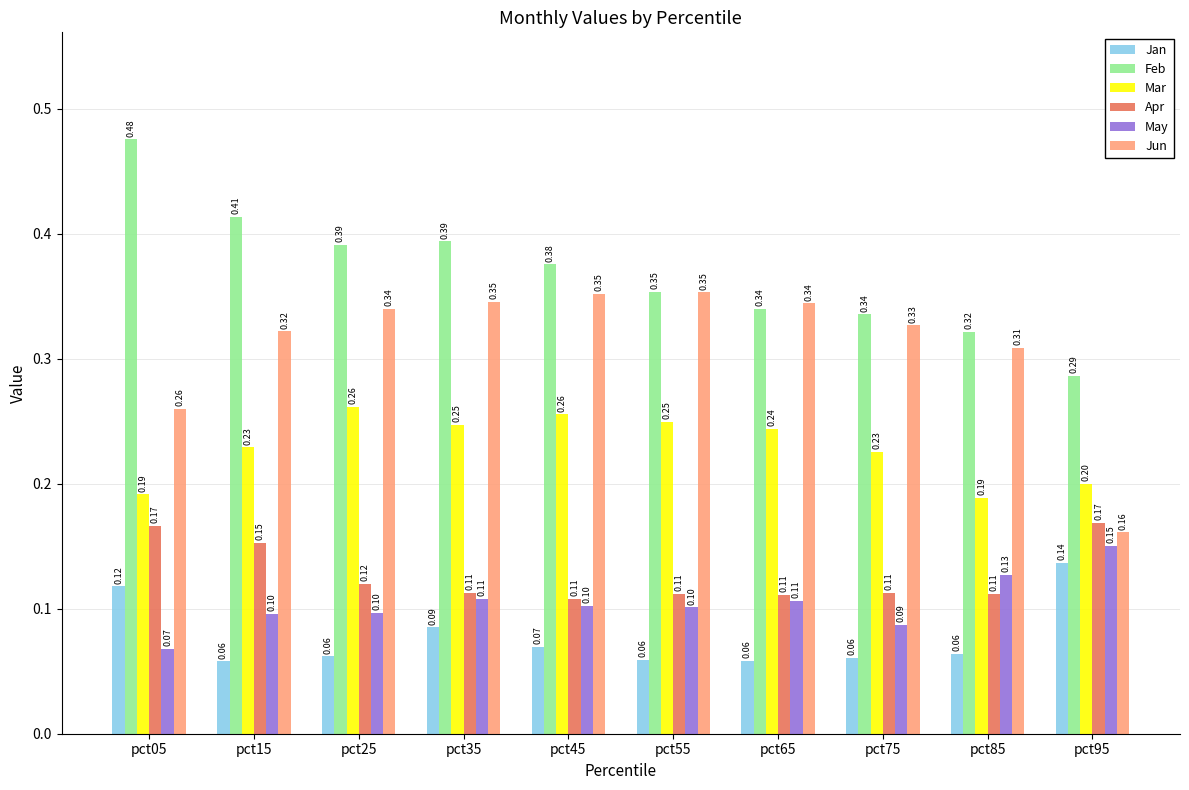

What is the sum of all Jun values?

3.1